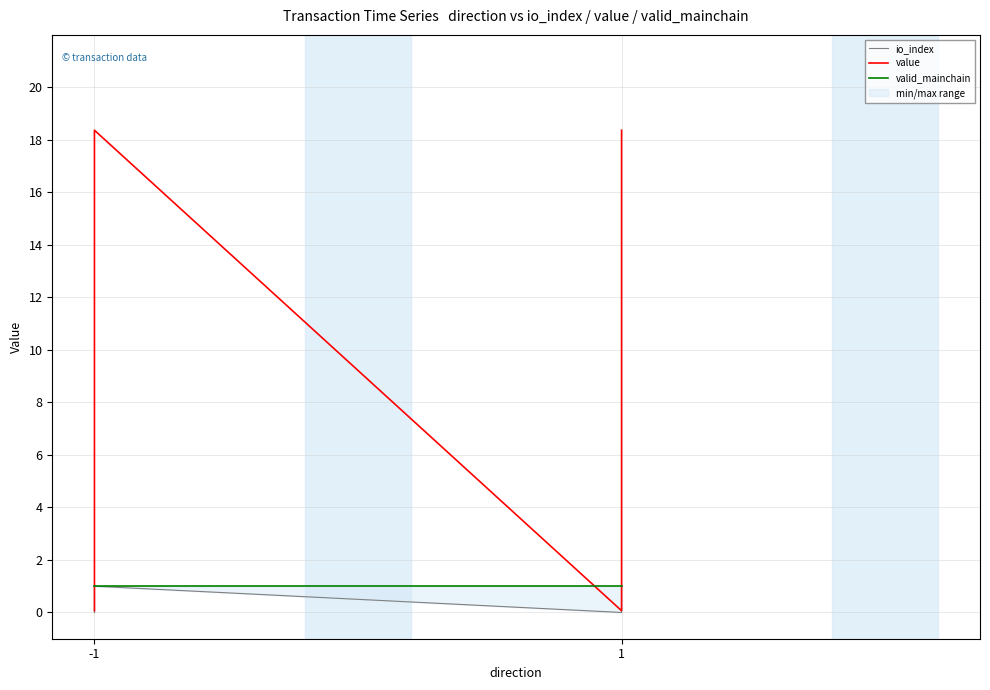

Reading left to right, list all the values displayed in this chart.

io_index: 0.0	1.0	0.0	1.0
value: 0.1	18.4	0.1	18.4
valid_mainchain: 1.0	1.0	1.0	1.0